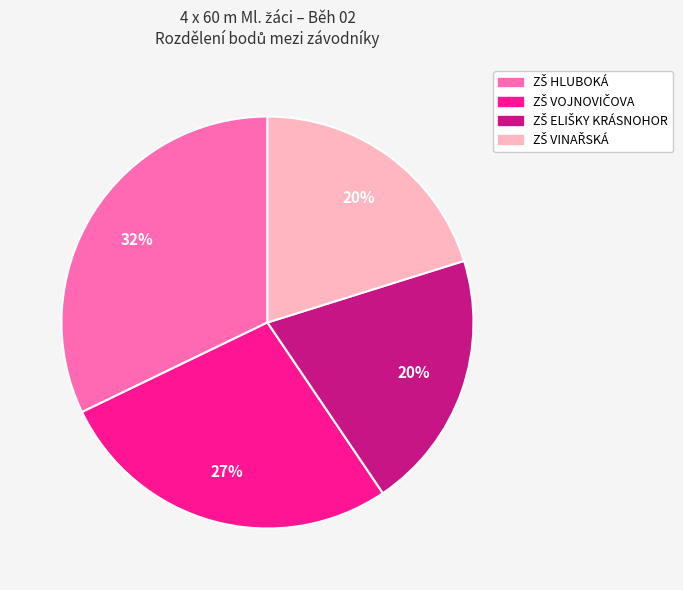

Is there any slice that represents more than half of the pie?

No